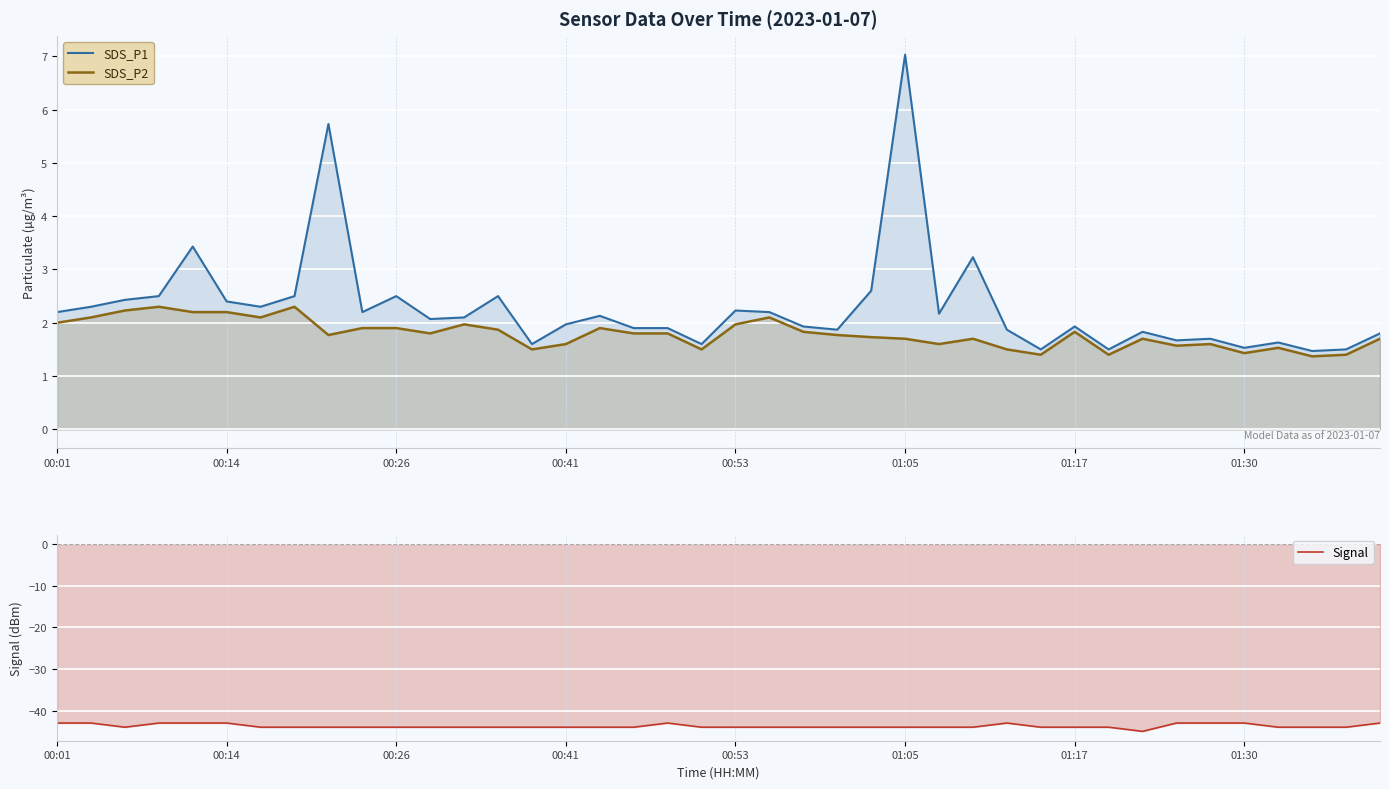

What is the lowest value of the Signal series?

-45.0